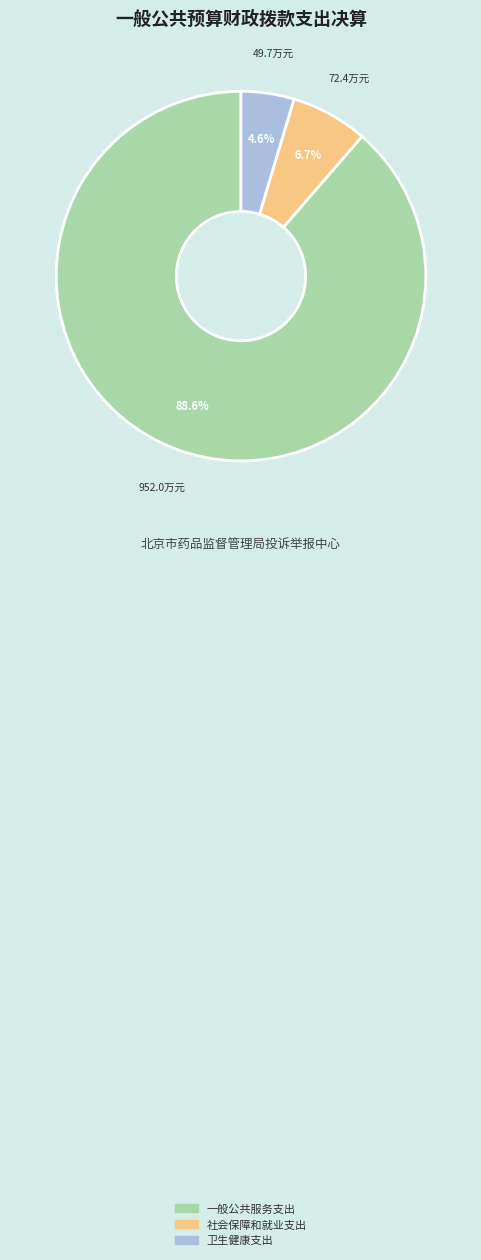

To the nearest percent, what percentage of the pie is 社会保障和就业支出?

7%